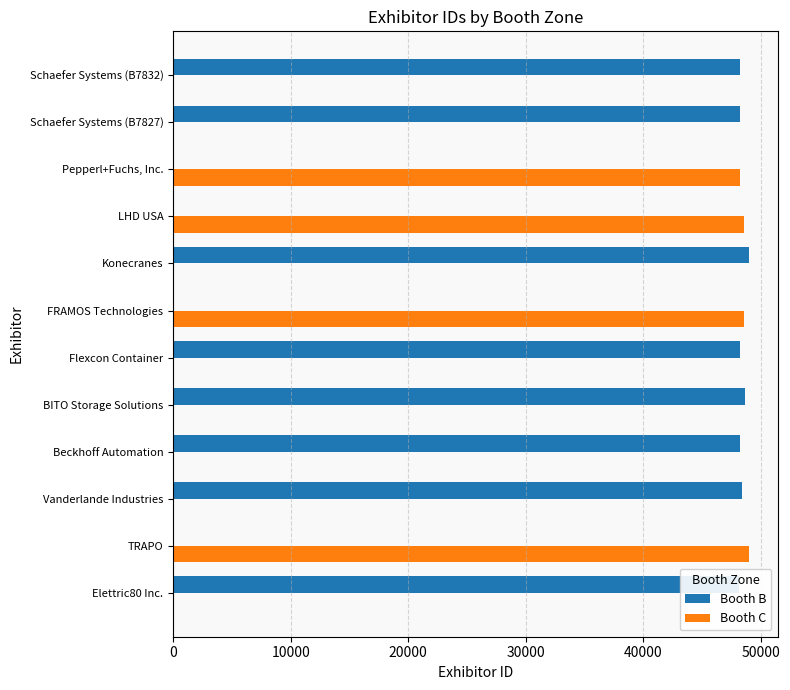

What is the sum of the Booth B values at Flexcon Container and TRAPO?

48222